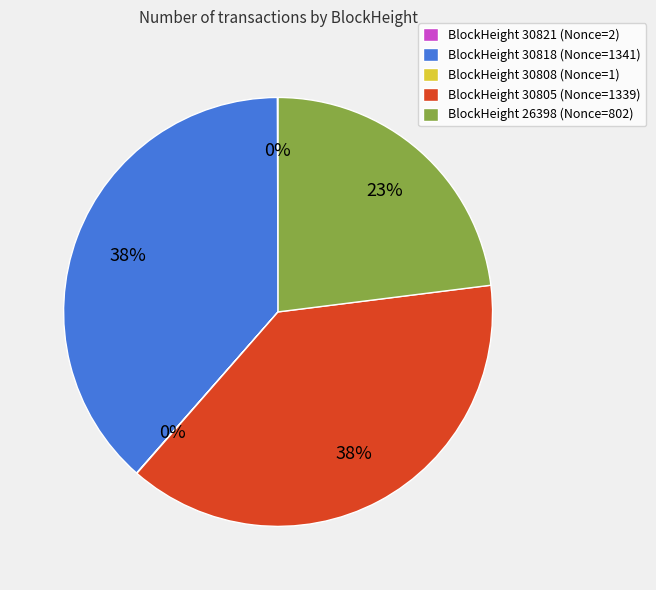

To the nearest percent, what is the average slice percentage?

20%